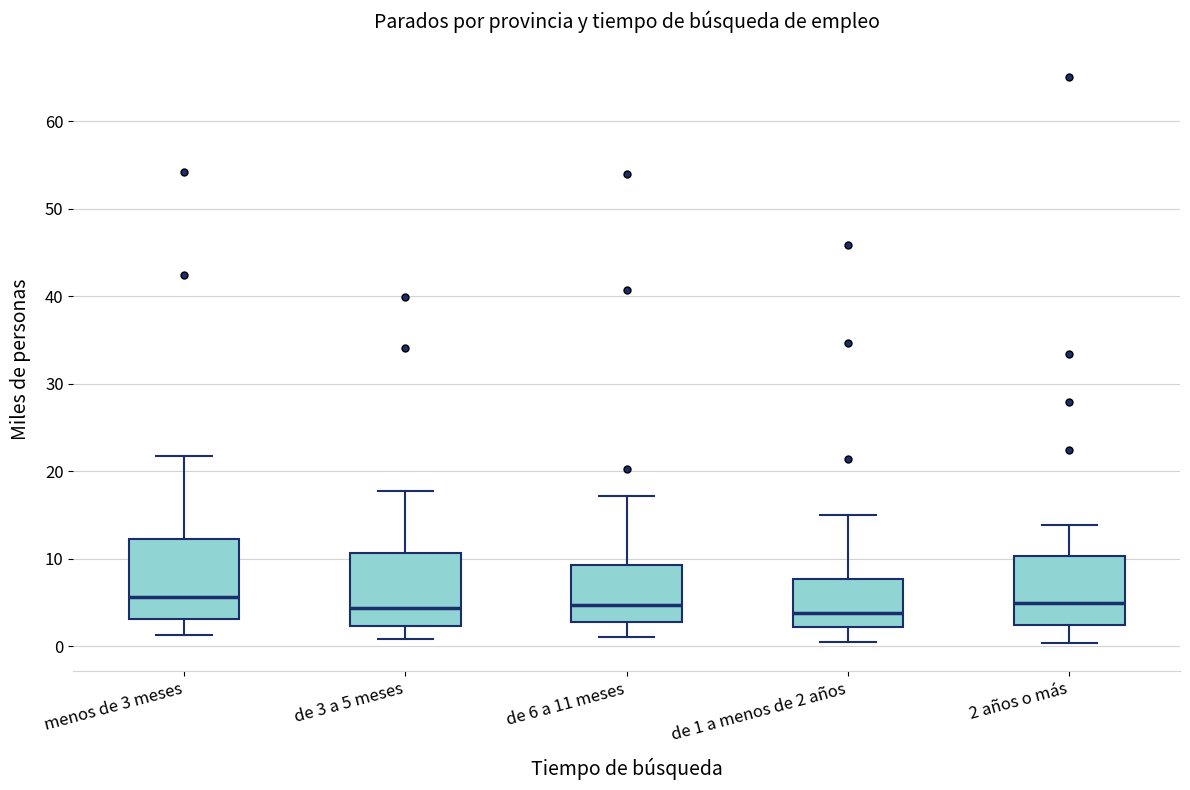

Reading left to right, read every box against the y-axis: the position of its median line, the range the box covers, and the ends of its whiskers. The values are not printed on the chart, so give them approximately, as read against the axis.

menos de 3 meses: median 6, box 3 to 12, whiskers 1 to 22
de 3 a 5 meses: median 4, box 2 to 11, whiskers 1 to 18
de 6 a 11 meses: median 5, box 3 to 9, whiskers 1 to 17
de 1 a menos de 2 años: median 4, box 2 to 8, whiskers 1 to 15
2 años o más: median 5, box 2 to 10, whiskers 0 to 14